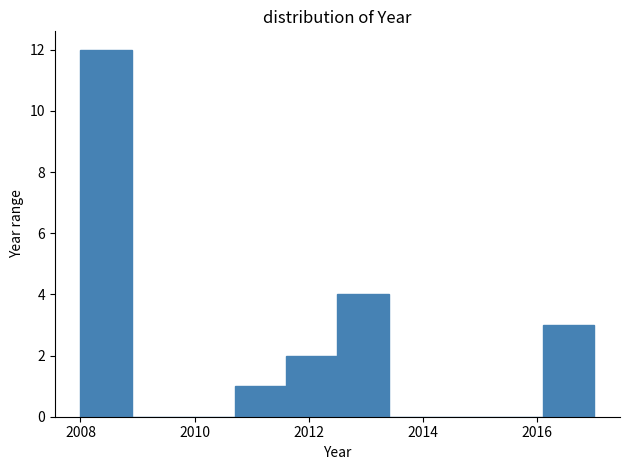

Reading left to right, list every bar in this chart as the range it spans on the x-axis followed by its height. Neither the bar edges nor the heights are printed on the chart, so give them approximately, as read against the axes.

2008.0 to 2008.9: 12
2008.9 to 2009.8: 0
2009.8 to 2010.7: 0
2010.7 to 2011.6: 1
2011.6 to 2012.5: 2
2012.5 to 2013.4: 4
2013.4 to 2014.3: 0
2014.3 to 2015.2: 0
2015.2 to 2016.1: 0
2016.1 to 2017.0: 3